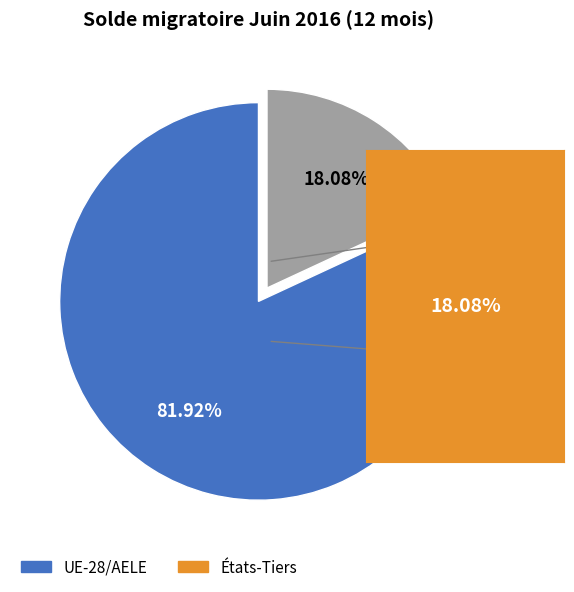

To the nearest percent, what is the difference between the largest and smallest slice percentages?

64%